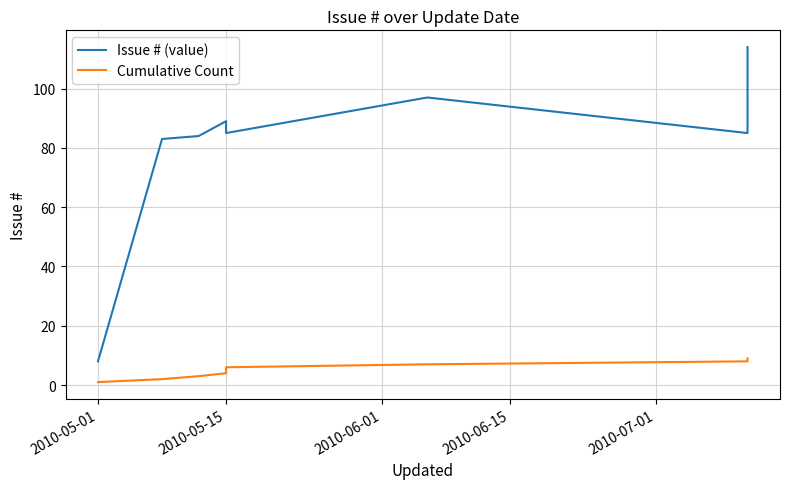

True or false: Cumulative Count and Issue # (value) intersect in this chart.

False